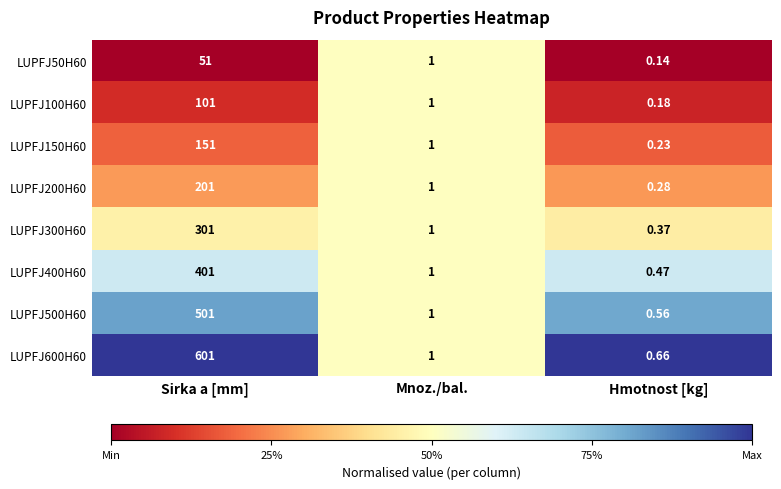

Which label corresponds to the largest value in the chart?

Sirka a [mm]